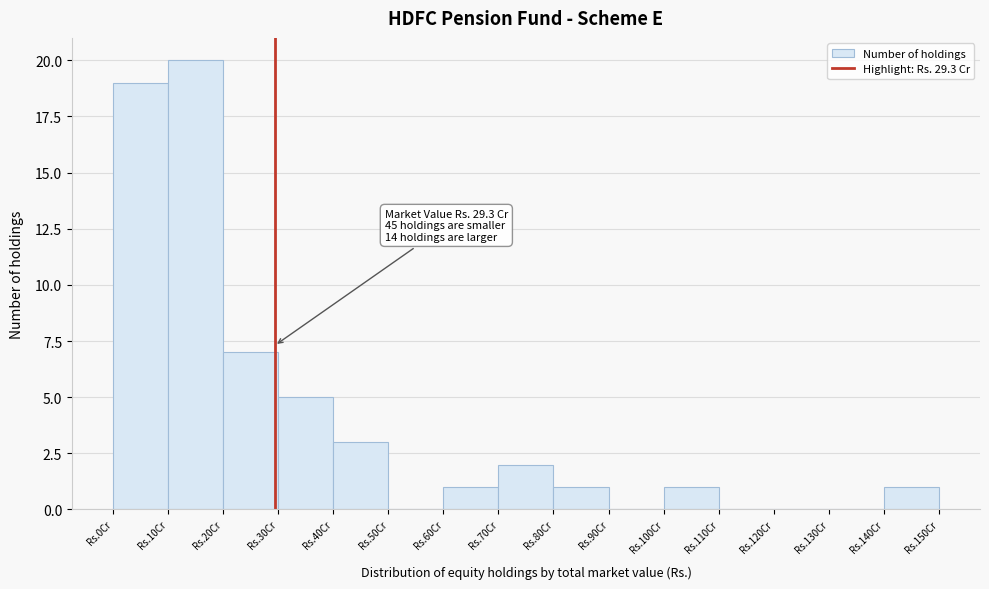

Reading right to left, list all the values displayed in this chart.

Rs.140Cr=1	Rs.130Cr=0	Rs.120Cr=0	Rs.110Cr=0	Rs.100Cr=1	Rs.90Cr=0	Rs.80Cr=1	Rs.70Cr=2	Rs.60Cr=1	Rs.50Cr=0	Rs.40Cr=3	Rs.30Cr=5	Rs.20Cr=7	Rs.10Cr=20	Rs.0Cr=19